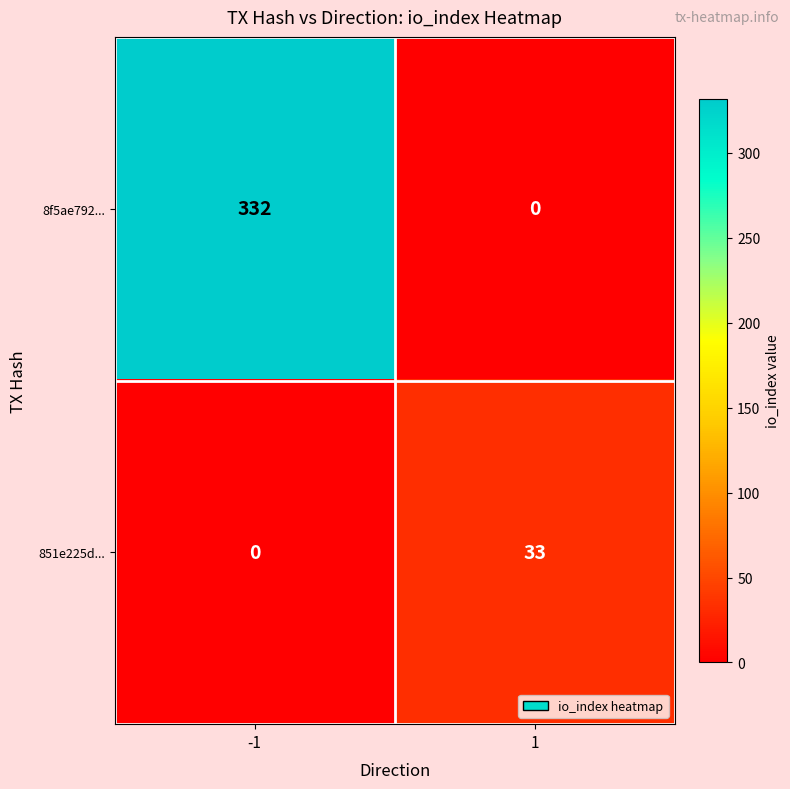

Reading left to right, extract all data points from this chart.

8f5ae792...: 332	0
851e225d...: 0	33